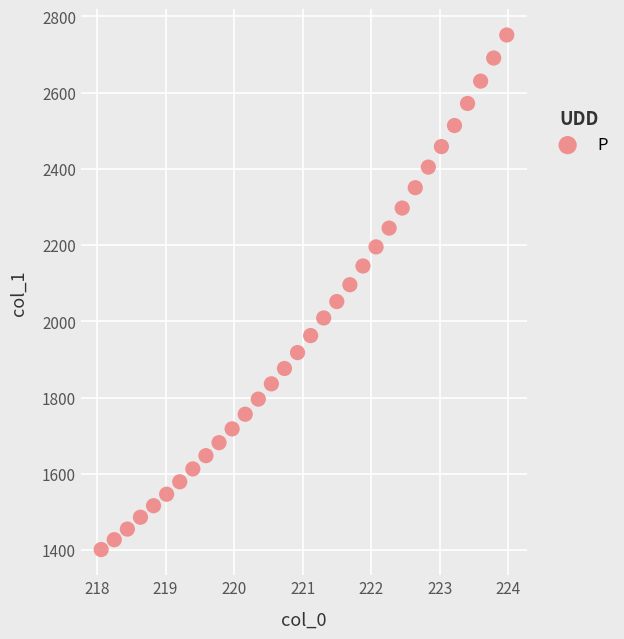

What is the range of Y values (max minus min)?

1349.0